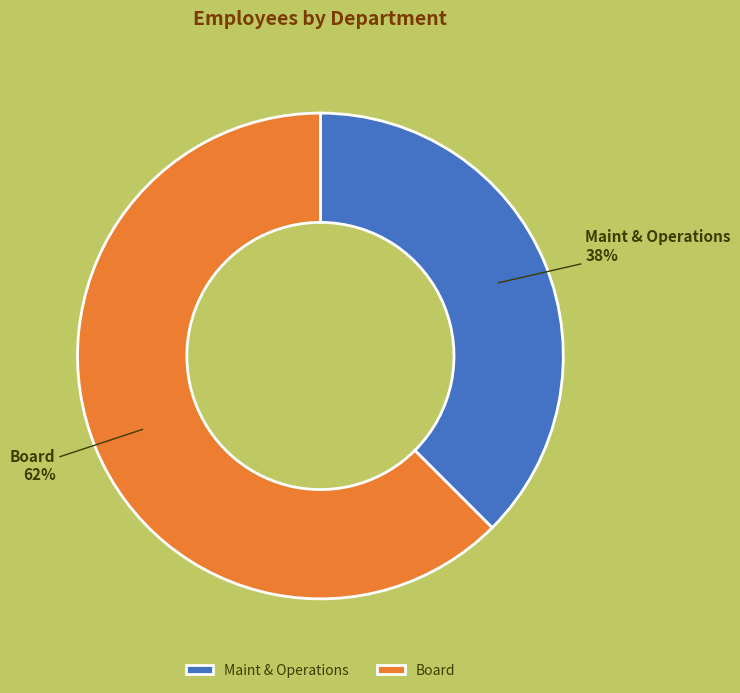

Which category has the smallest portion of the pie?

Maint & Operations